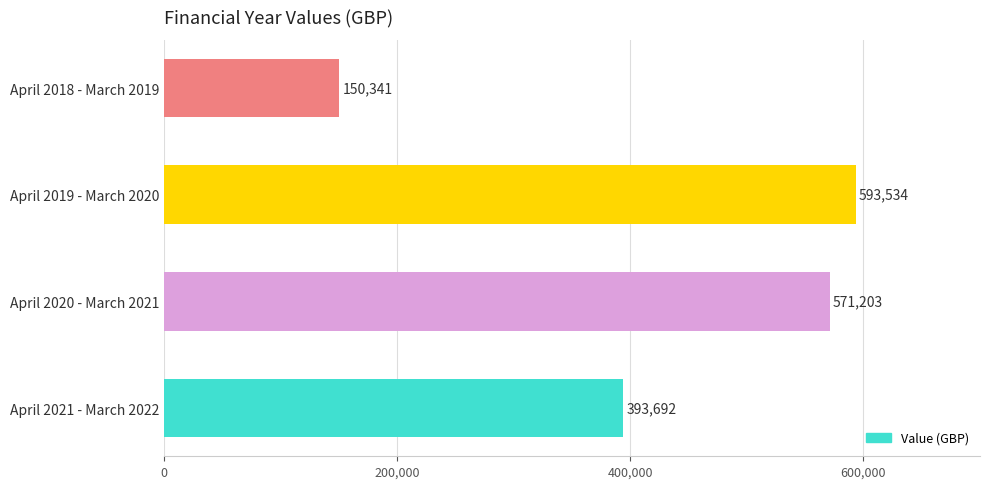

List the labels in order of value, largest first.

April 2019 - March 2020, April 2020 - March 2021, April 2021 - March 2022, April 2018 - March 2019